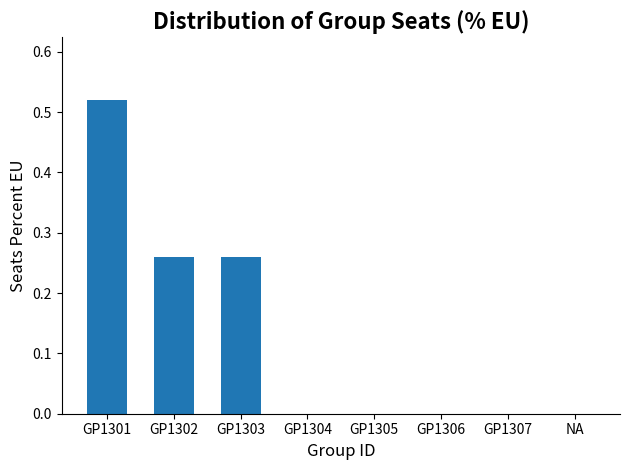

What is the change in value from GP1301 to GP1304?

-0.5